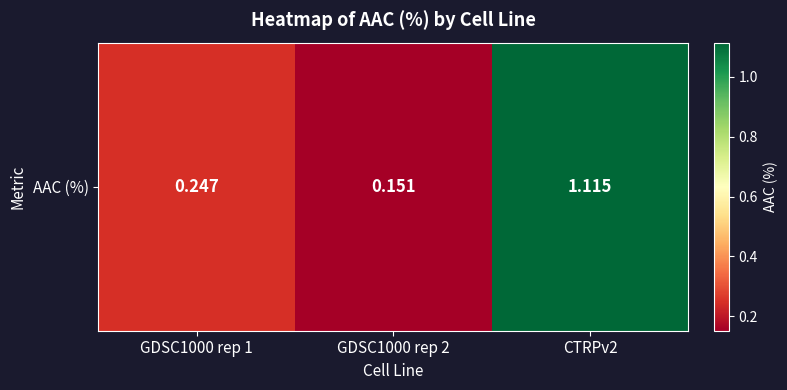

What is the sum of all values?

1.5